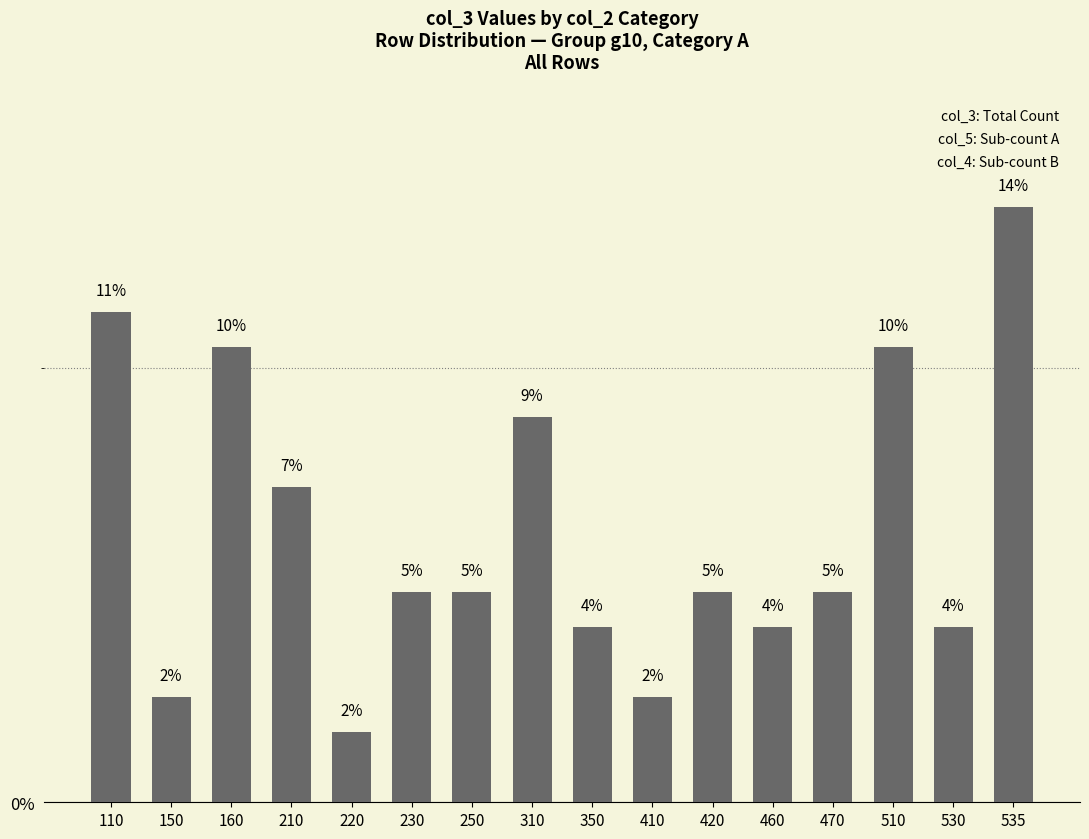

What is the difference between the maximum and second lowest values?

11.3